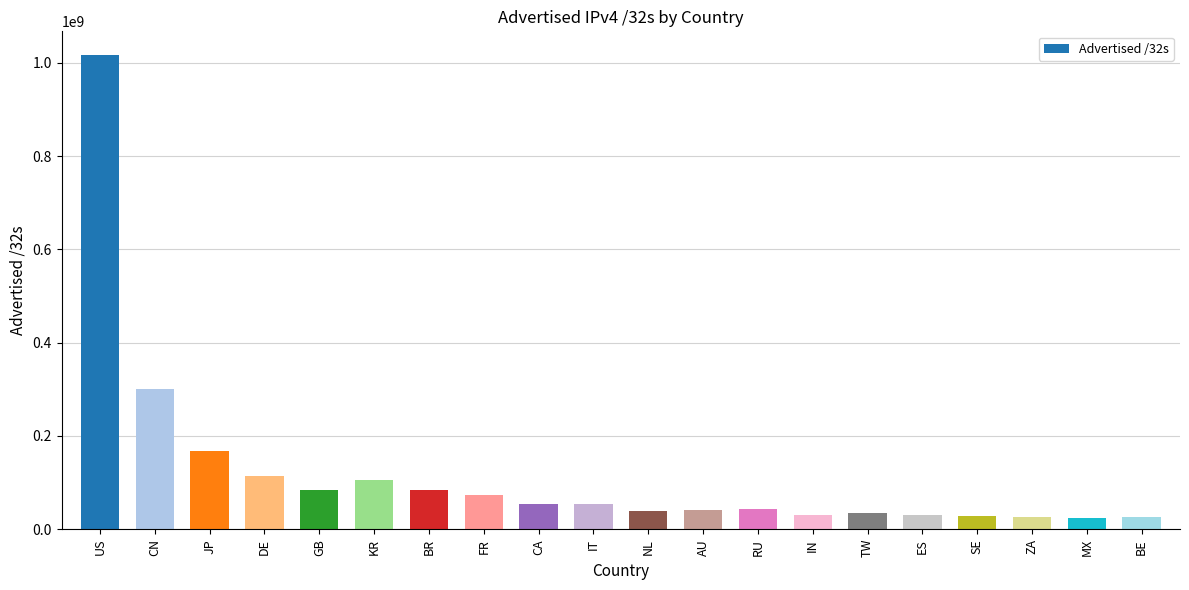

What is the sum of the values at TW and NL?

72312832